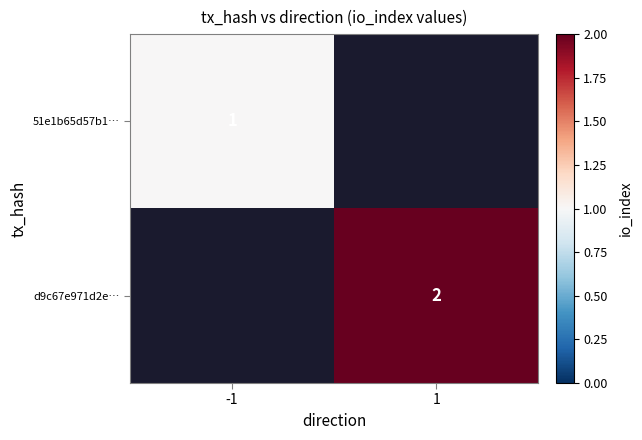

Is the value of d9c67e971d2e… at 1 greater than the value of 51e1b65d57b1… at -1?

Yes